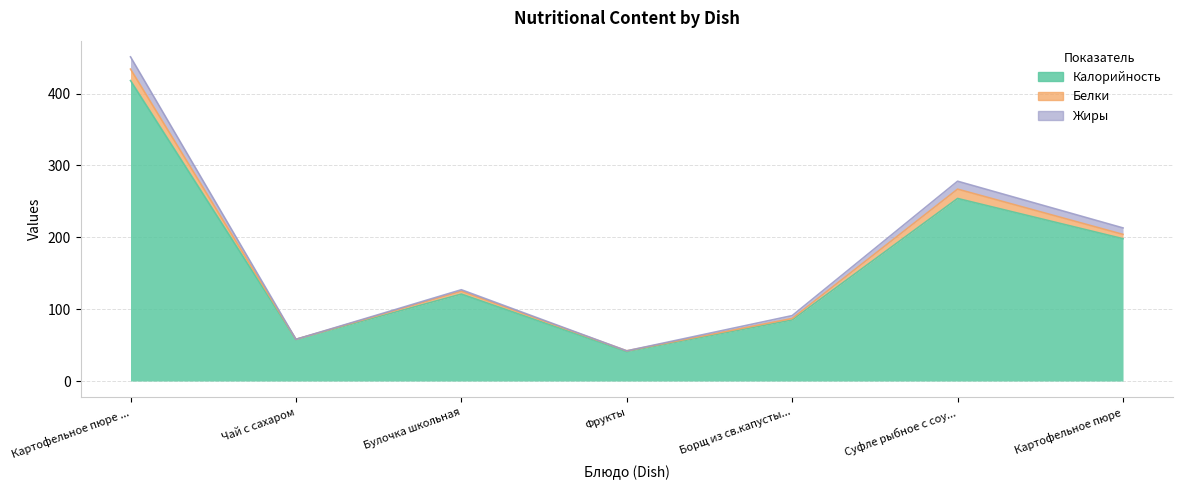

How many values in the Белки series exceed 4?

3